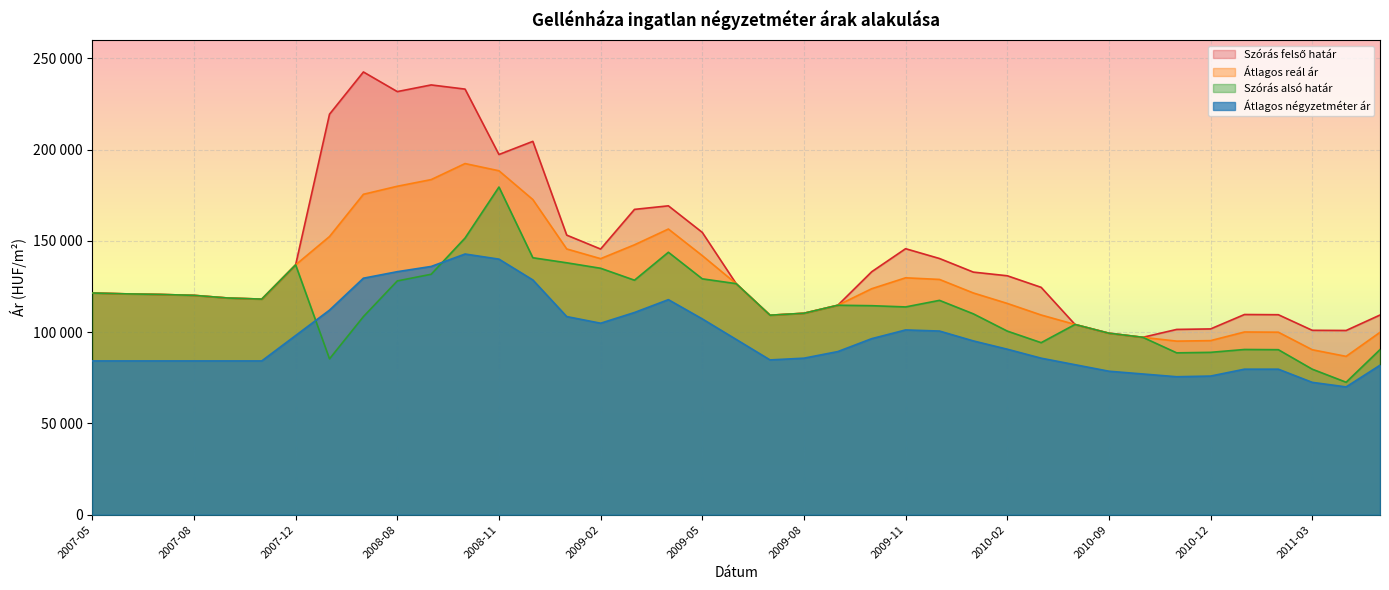

Rank the series at 2011-01 from lowest to highest value.

Átlagos négyzetméter ár, Szórás alsó határ, Átlagos reál ár, Szórás felső határ